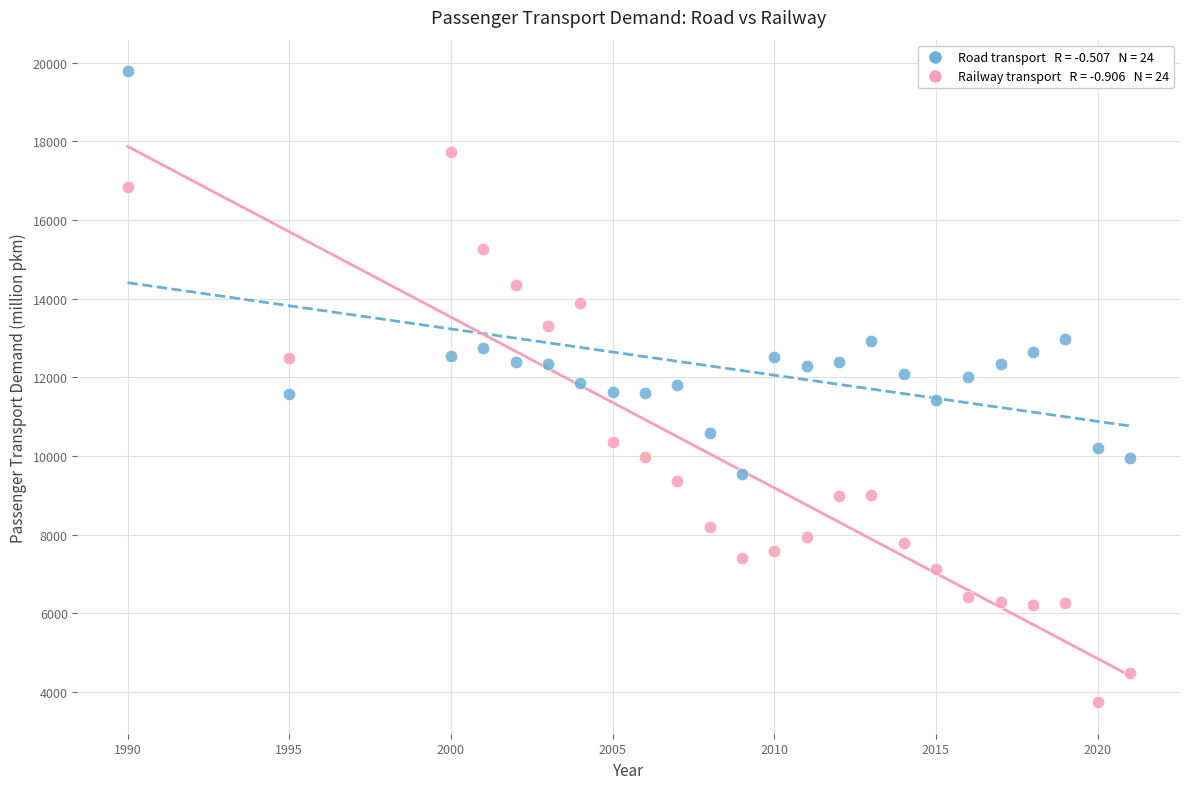

Across all data points, what is the range of Y values (max minus min)?

16045.9